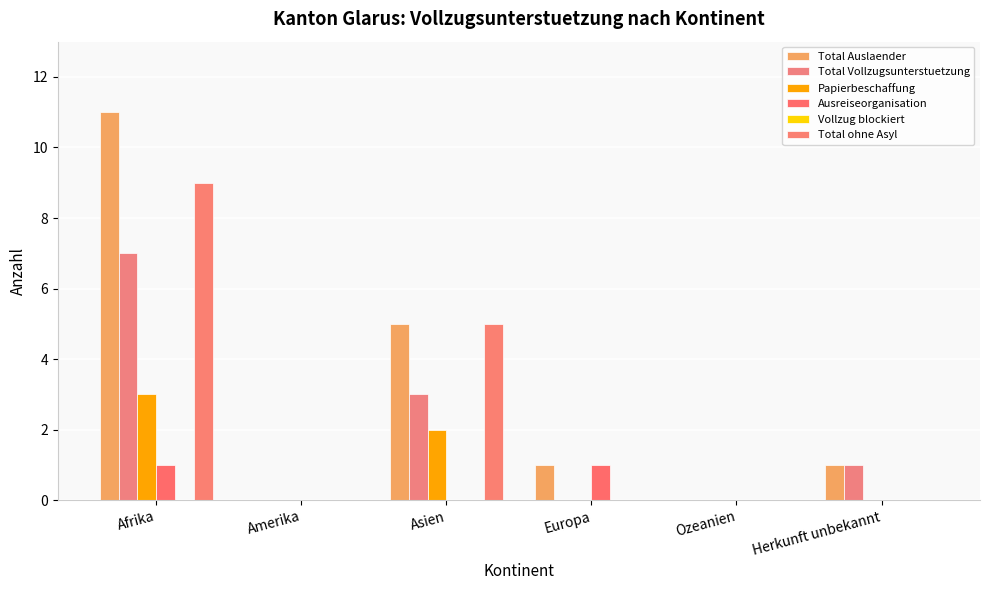

Reading left to right, what are all the values shown in this chart?

Total Auslaender: 11	0	5	1	0	1
Total Vollzugsunterstuetzung: 7	0	3	0	0	1
Papierbeschaffung: 3	0	2	0	0	0
Ausreiseorganisation: 1	0	0	1	0	0
Vollzug blockiert: 0	0	0	0	0	0
Total ohne Asyl: 9	0	5	0	0	0